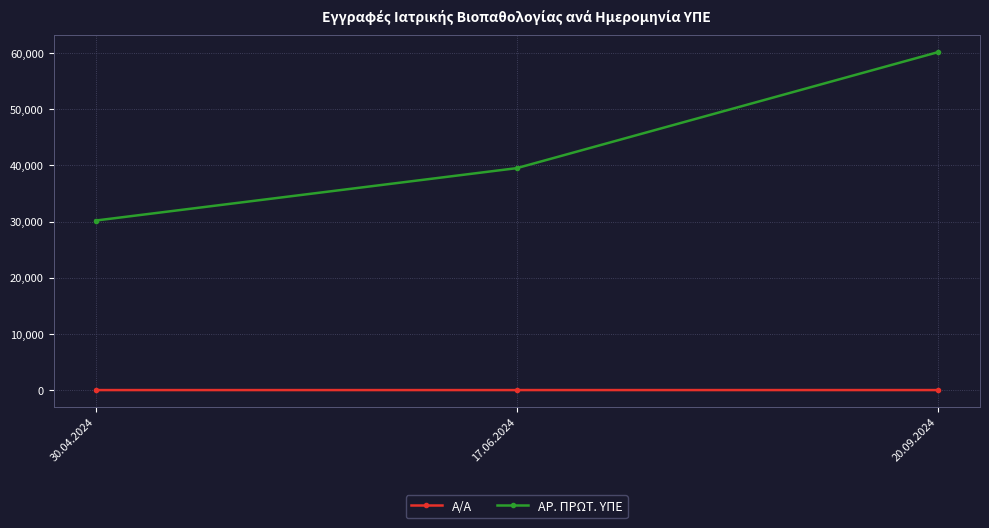

How many values in the ΑΡ. ΠΡΩΤ. ΥΠΕ series are below 39496?

1